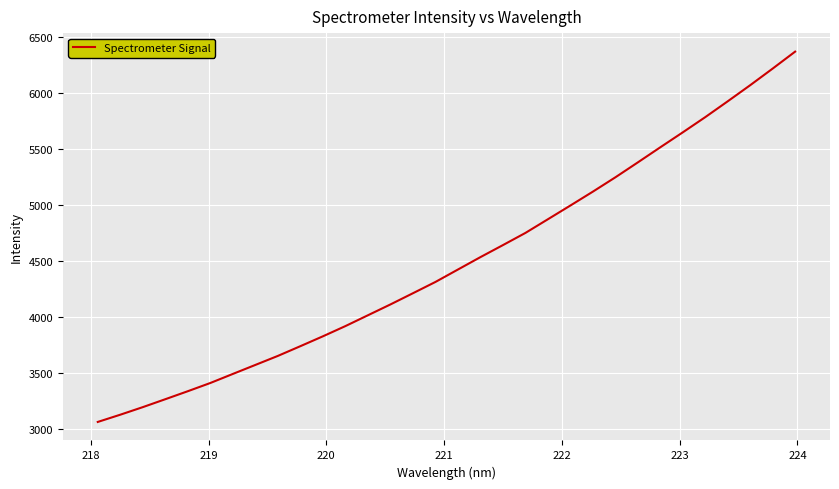

What is the minimum value shown in the chart?

3060.1